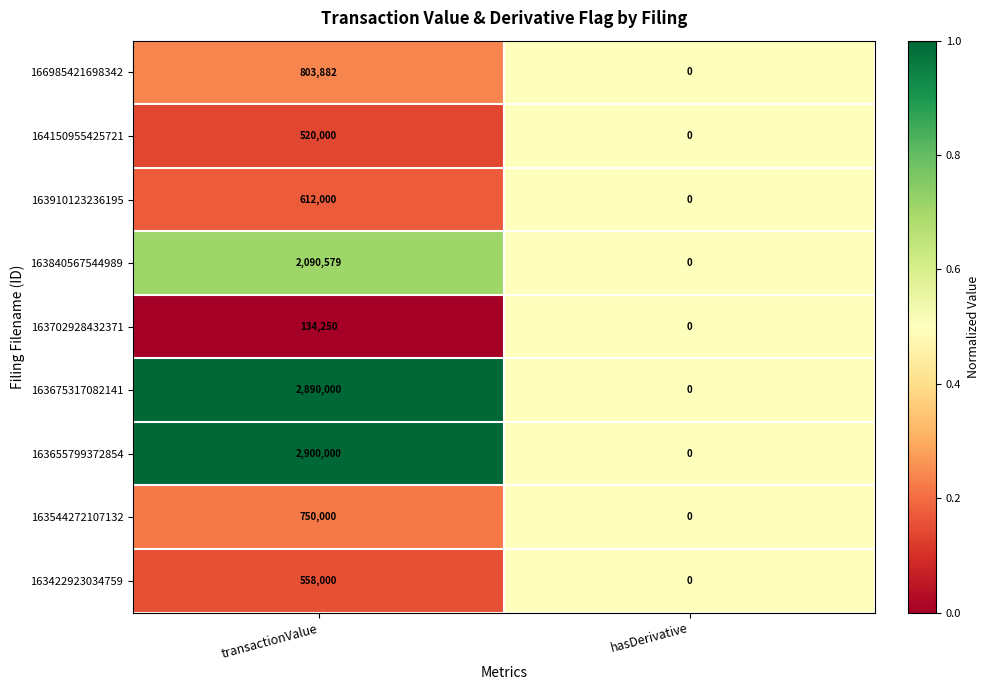

Which series has the largest total across all categories?

163655799372854